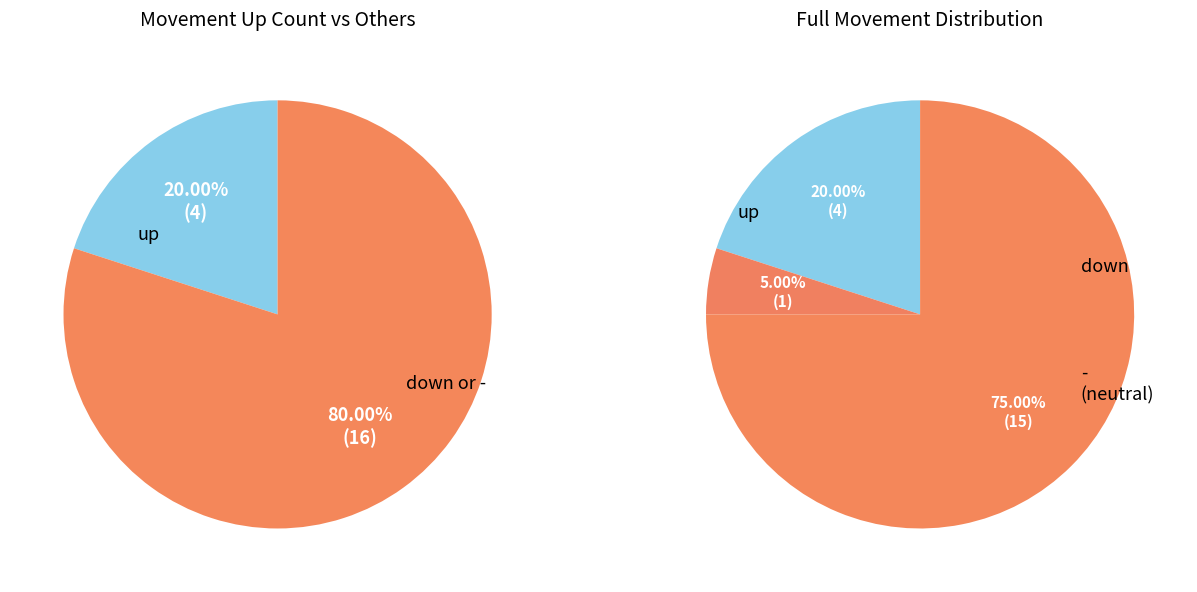

What is the total percentage of up and -?

95.0%